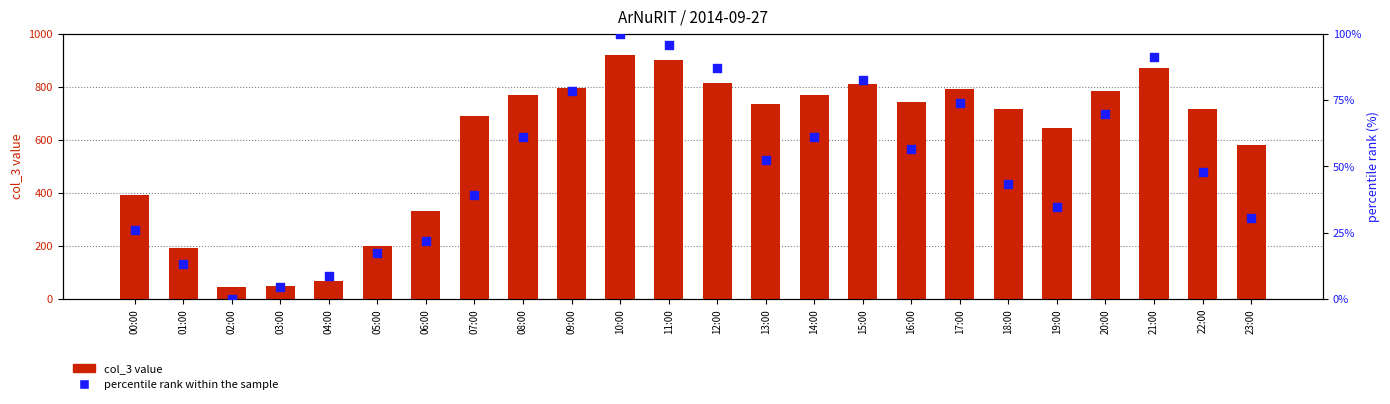

Which series has the largest total across all categories?

col_3 value